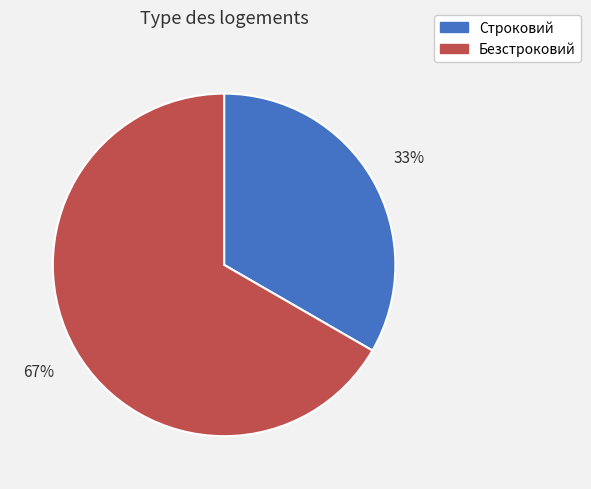

Is it true that Безстроковий is 59% of the pie?

False